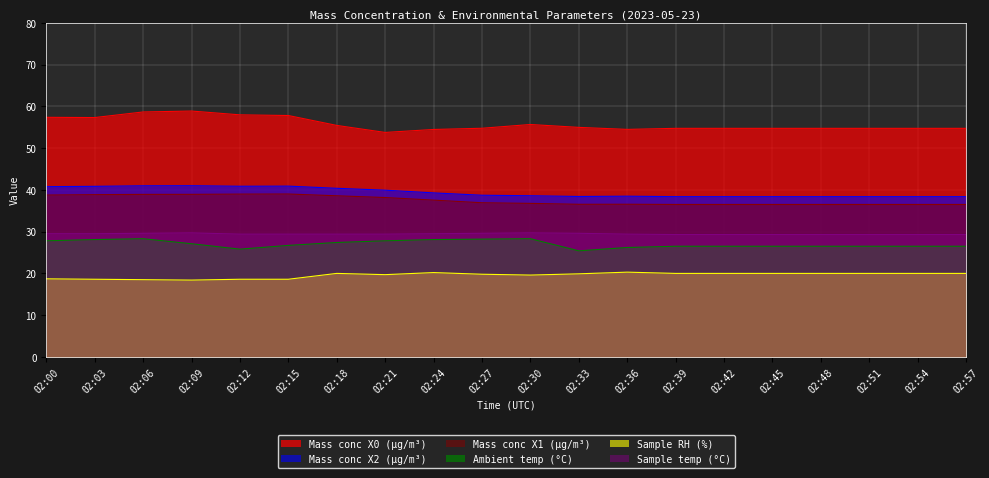

How many Sample temp (°C) values are between 29 and 30?

20